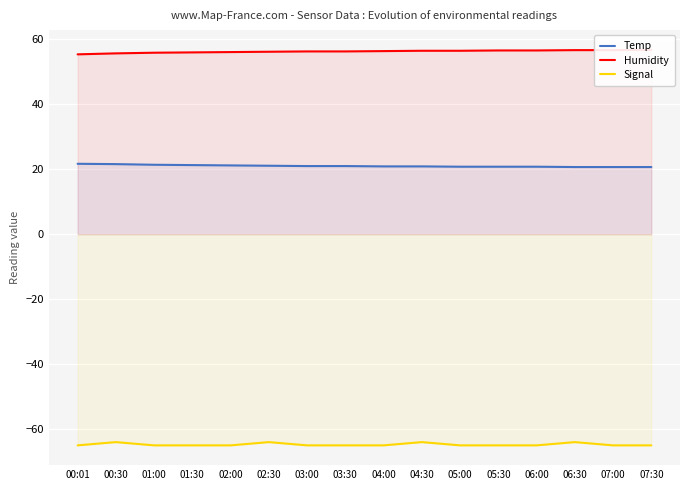

True or false: Signal has more than 2 points higher than both neighbors.

True